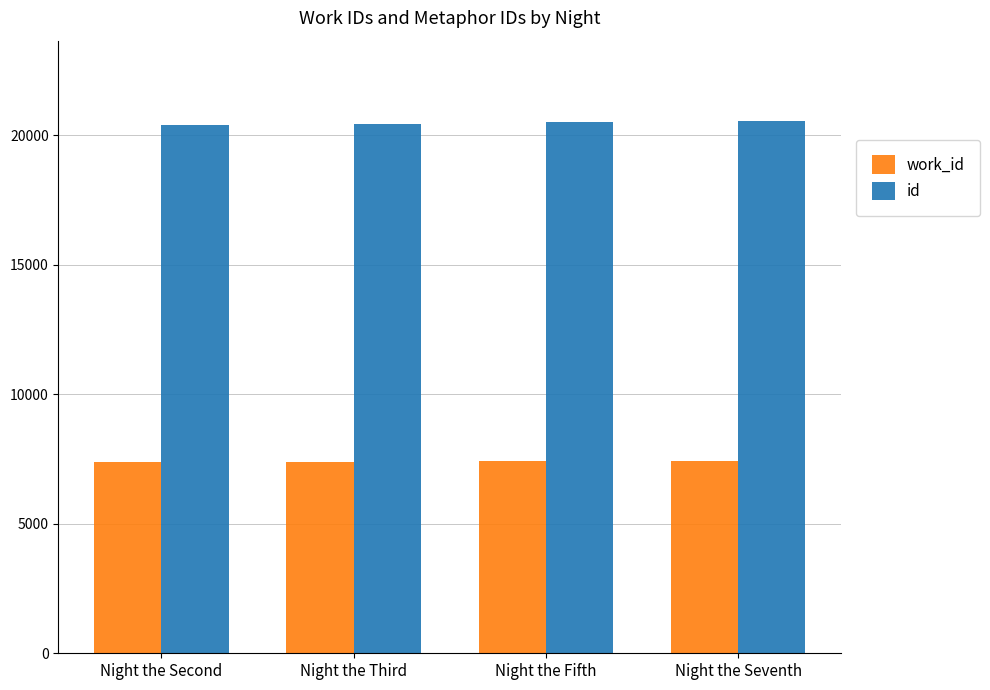

What is the highest value of the id series?

20571